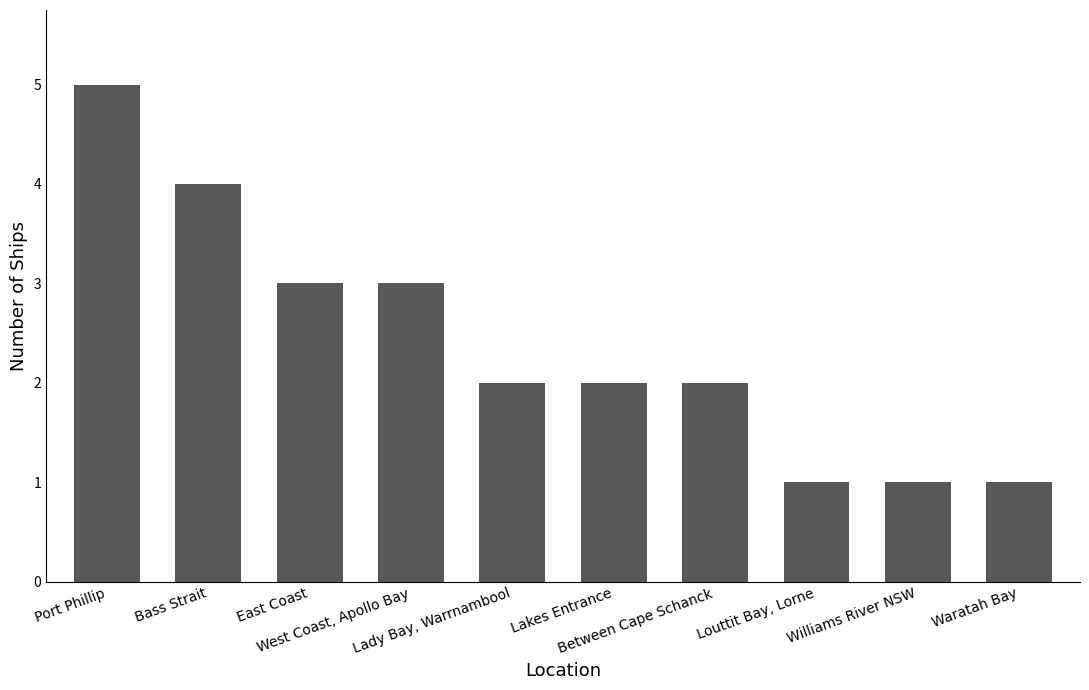

What is the sum of all values?

24